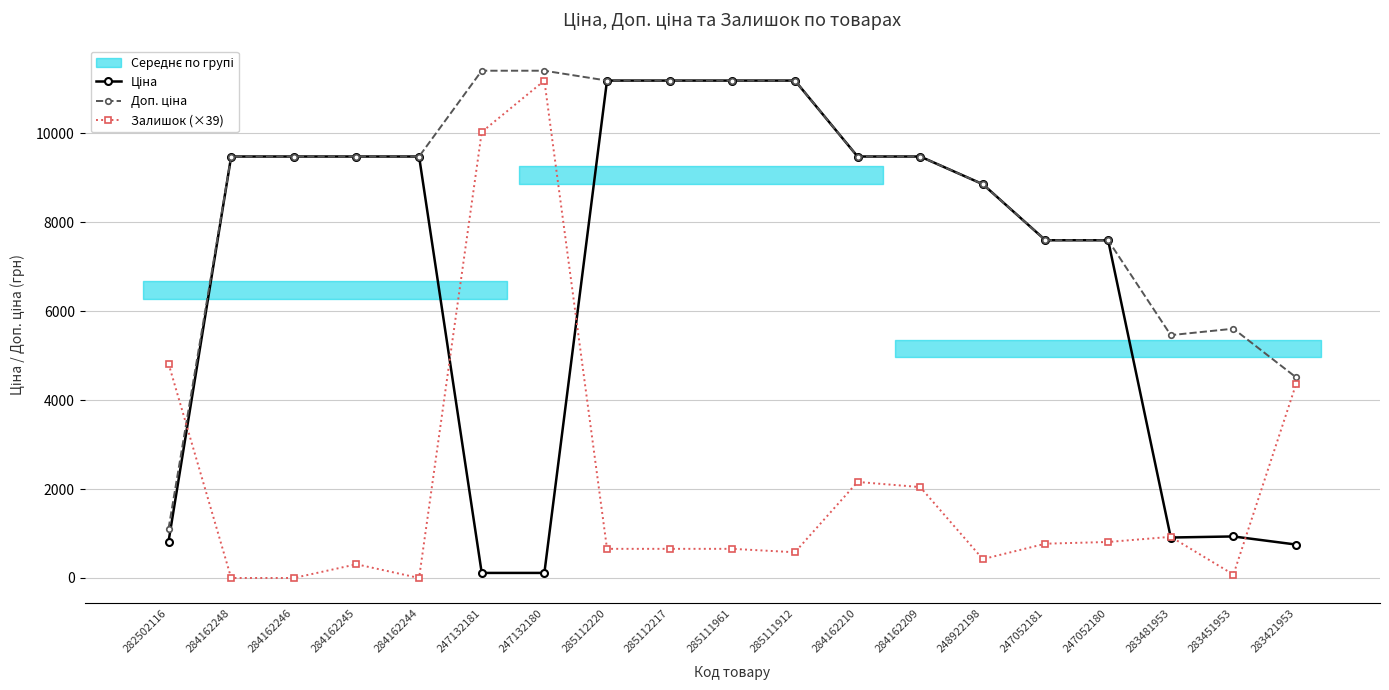

What is the total value across all series at 247132180?

22712.3